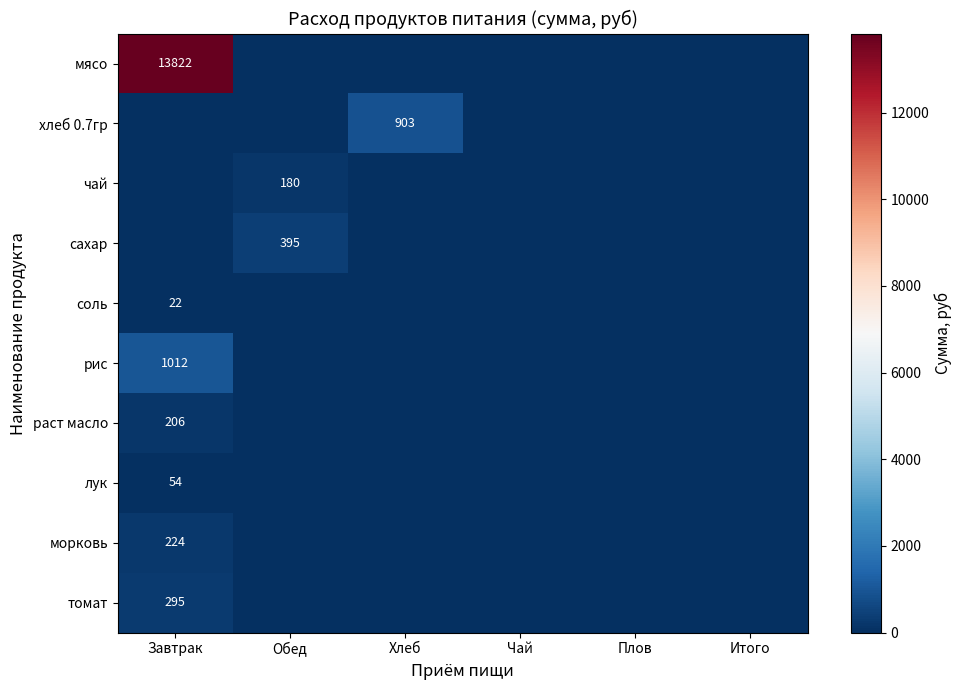

Rank the series by their maximum value, from highest to lowest.

мясо, рис, хлеб 0.7гр, сахар, томат, морковь, раст масло, чай, лук, соль